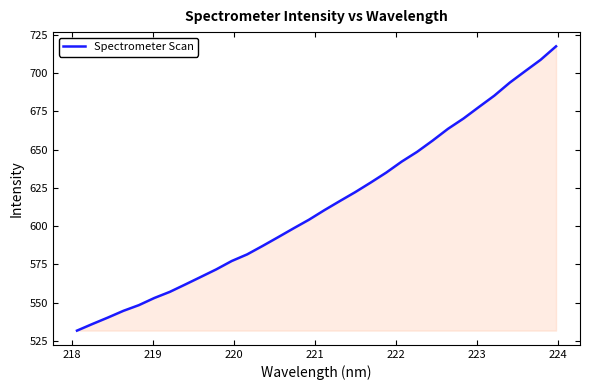

What is the difference between the maximum and second lowest values?

181.4